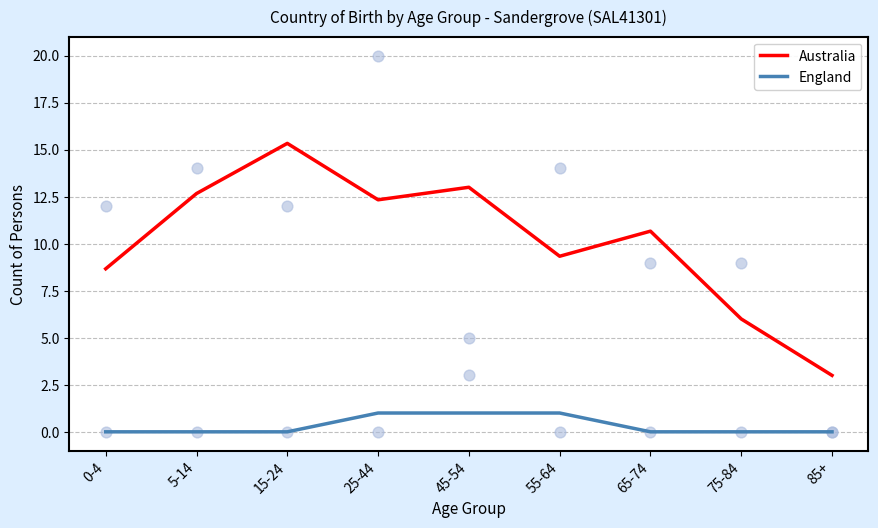

Which series reaches the maximum Y coordinate?

Australia